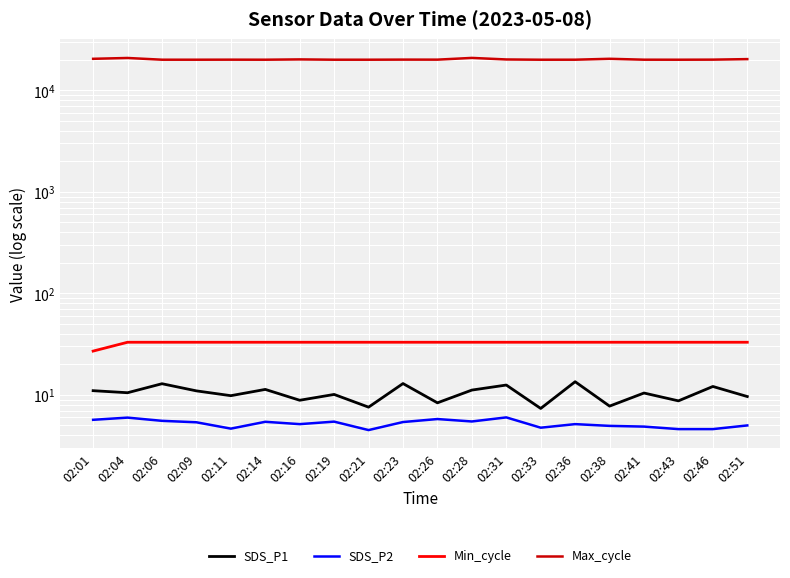

At which label does SDS_P1 first exceed 10?

02:01